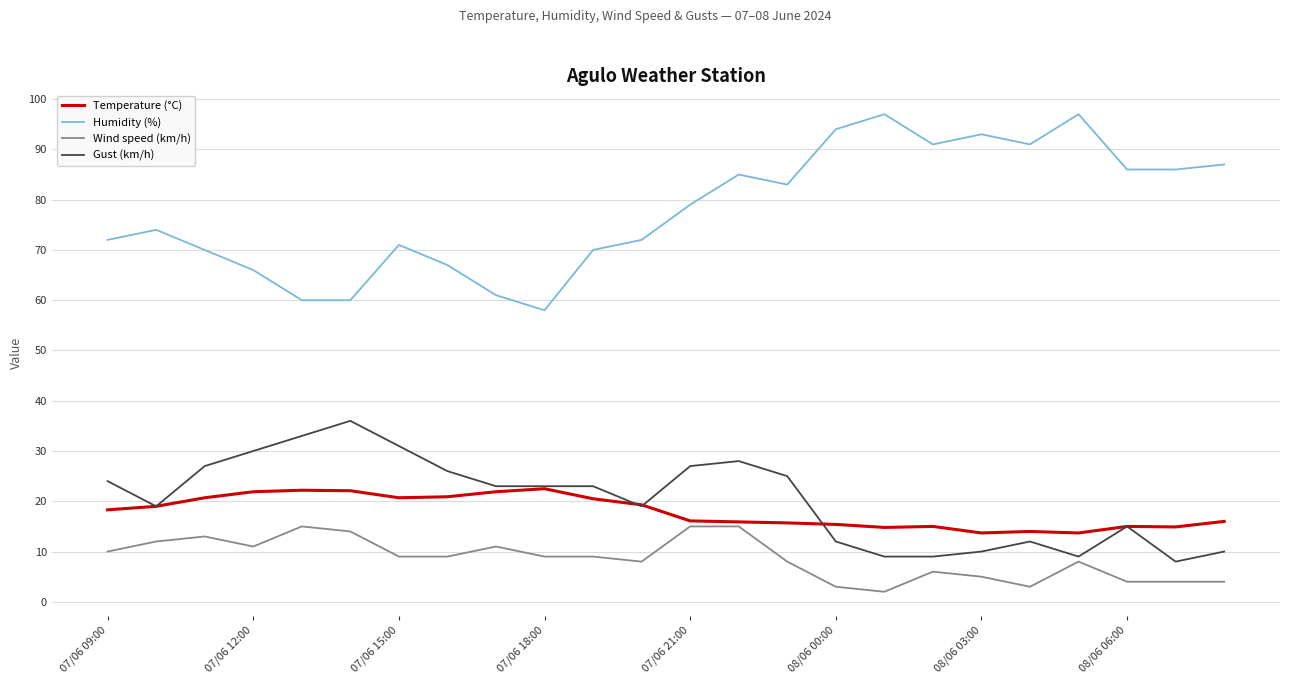

Which series has the largest range (max minus min)?

Humidity (%)